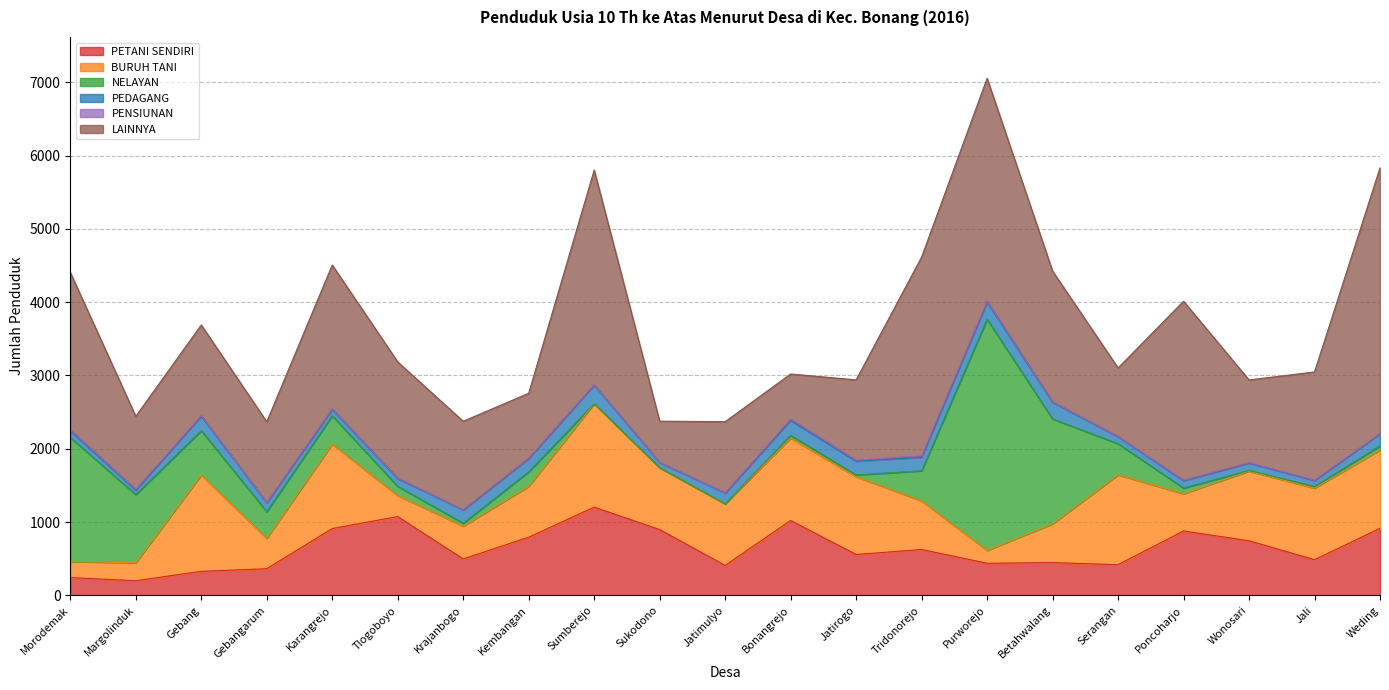

What is the difference between the second highest and second lowest values in the NELAYAN series?

1693